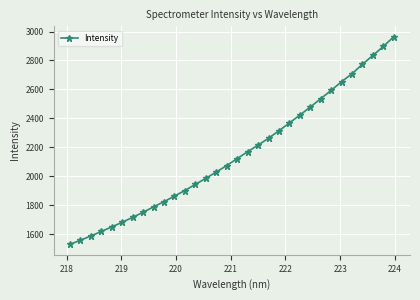

What is the smallest value displayed?

1529.5